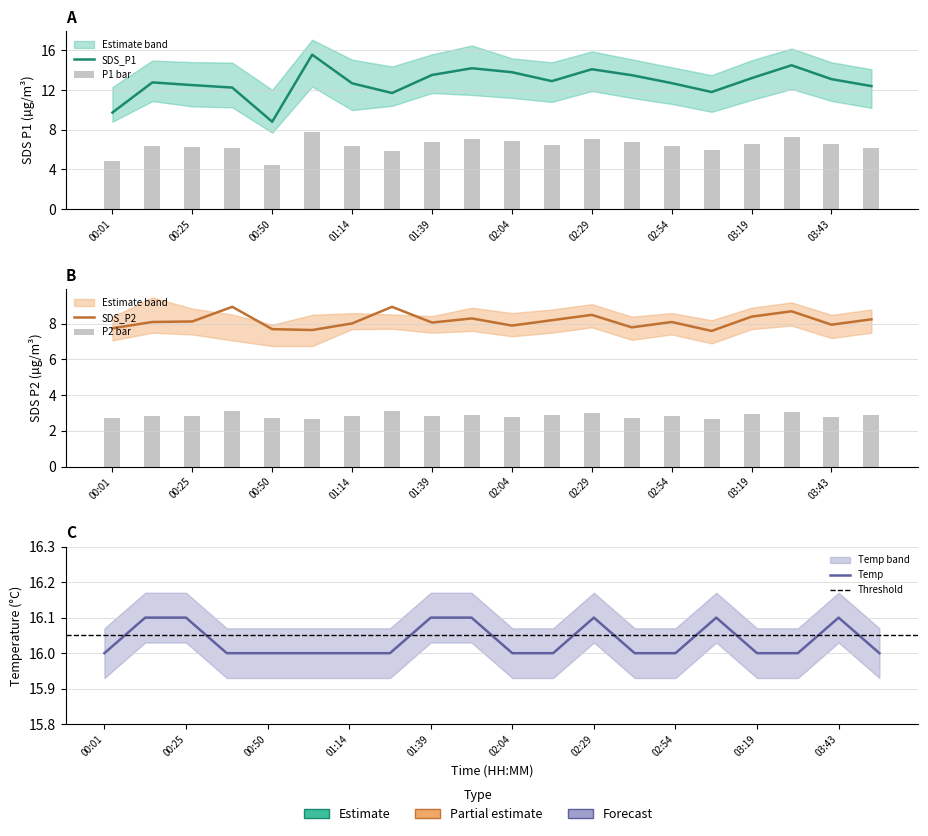

What is the smallest value displayed?

7.6